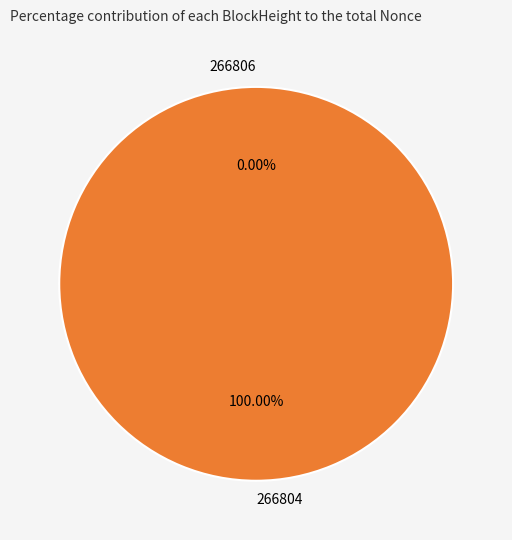

To the nearest percent, what portion does 266804 represent?

100%